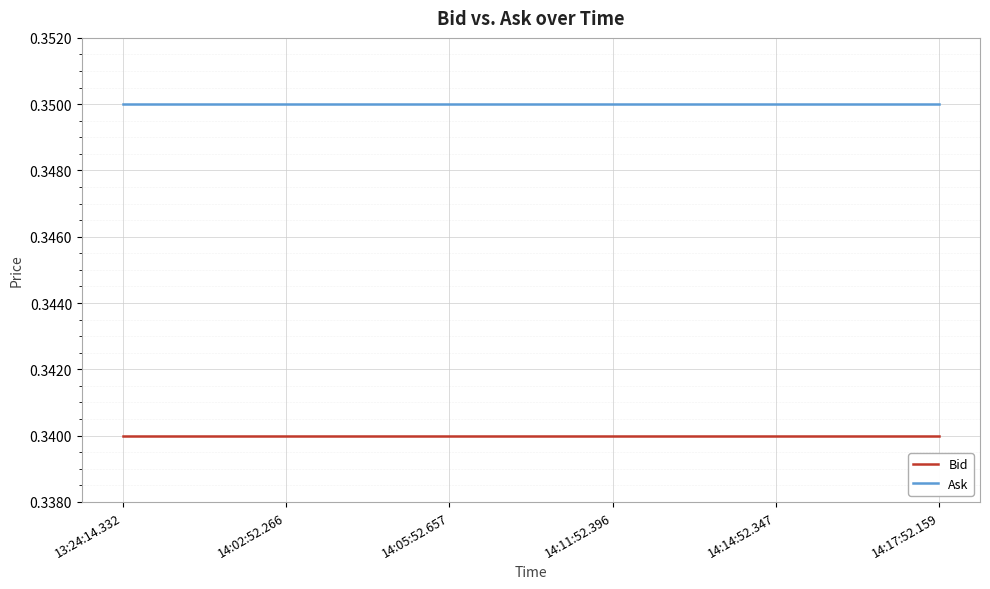

Which series has the largest total across all categories?

Ask